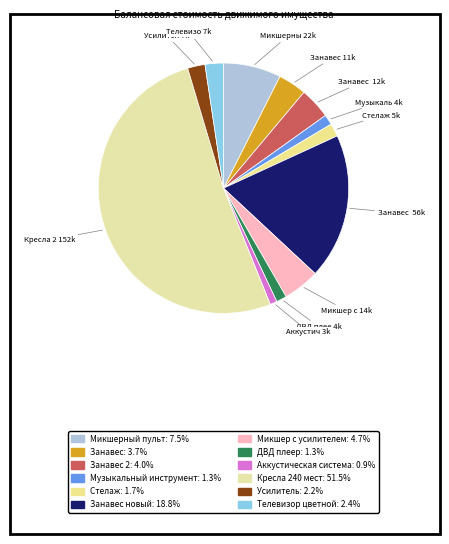

Count the number of slices in the pie.

12